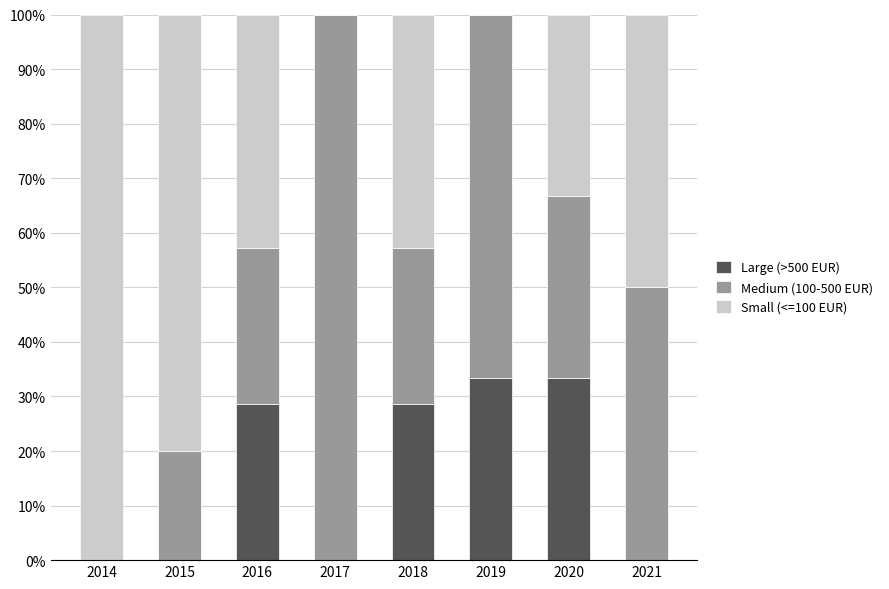

What is the total value across all series at 2020?

100.0